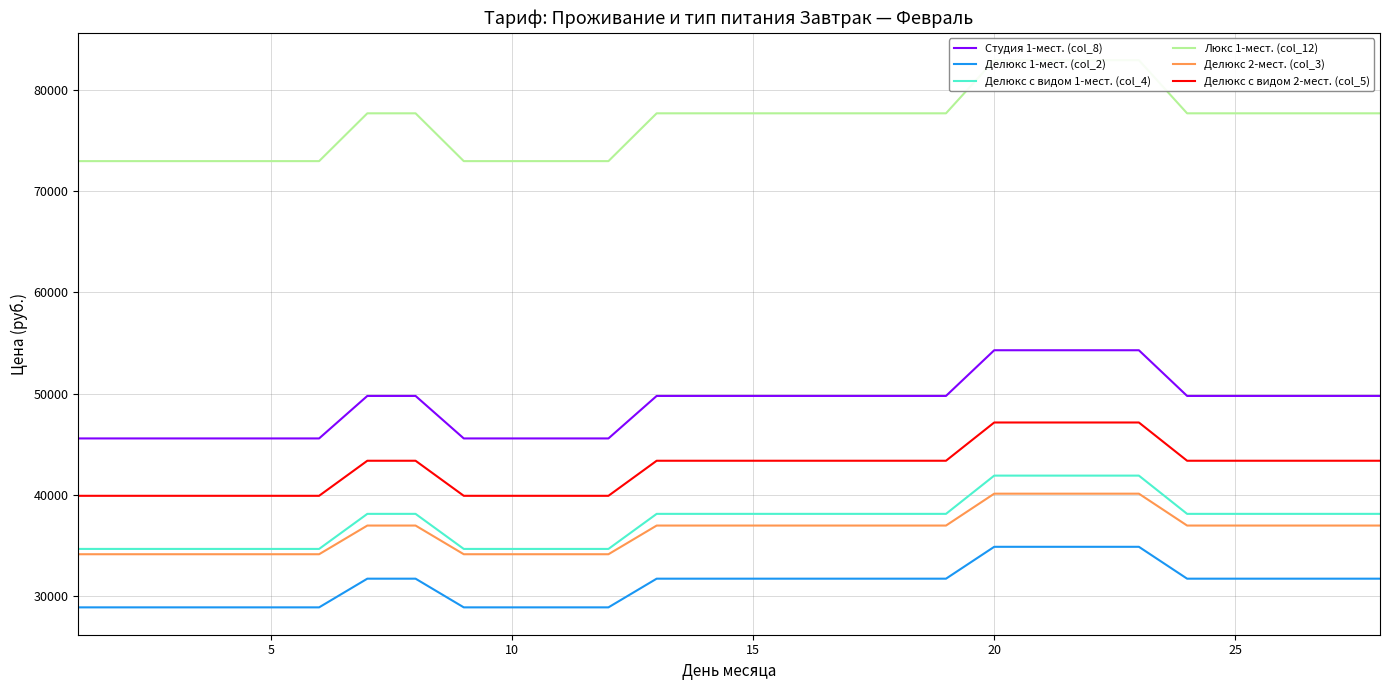

What is the maximum value for Делюкс с видом 1-мест. (col_4)?

41895